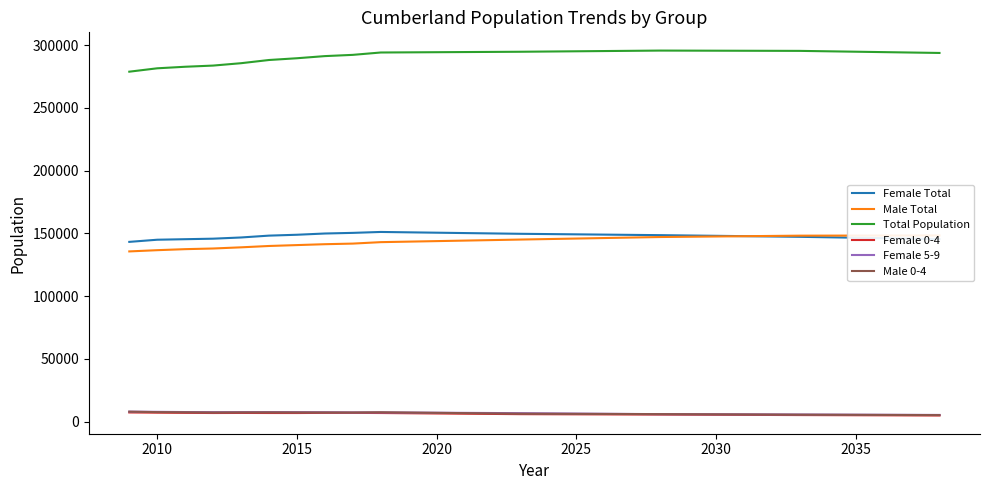

True or false: Female 5-9 and Total Population cross at least once.

False